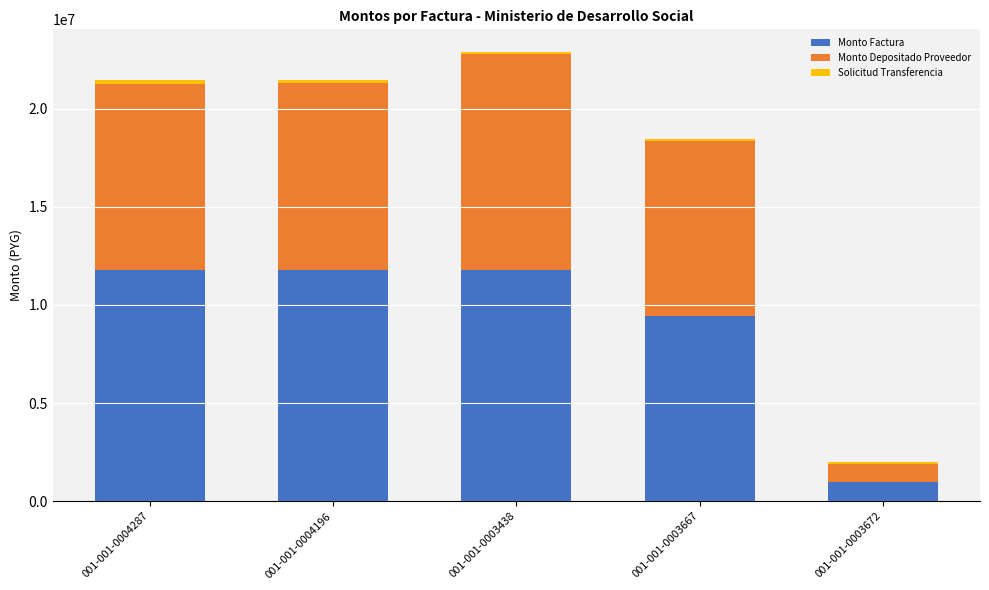

What is the maximum value for Monto Factura?

11800000